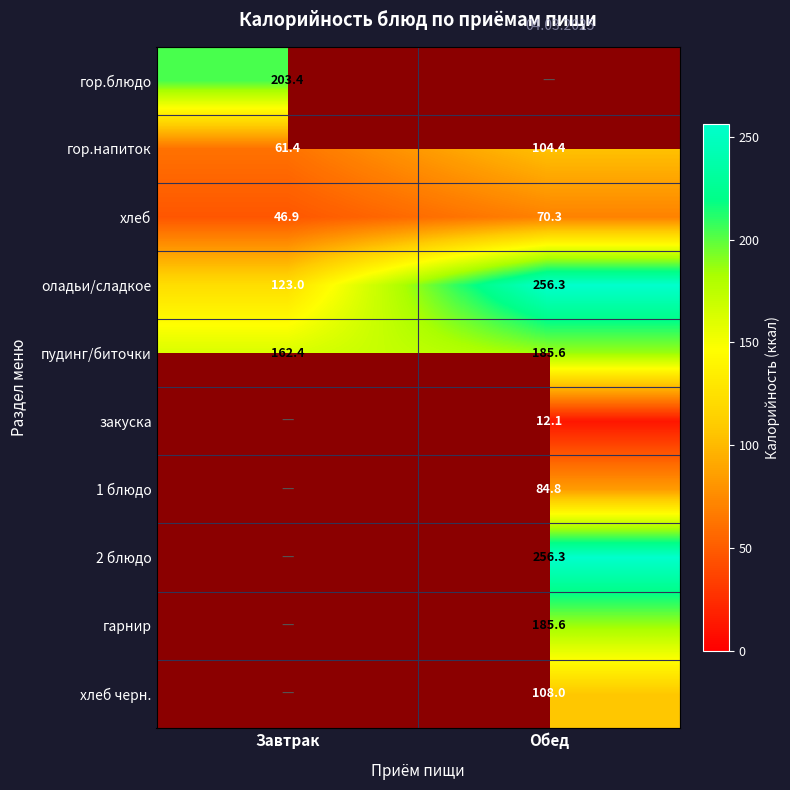

Which category has the highest value across all series?

Обед